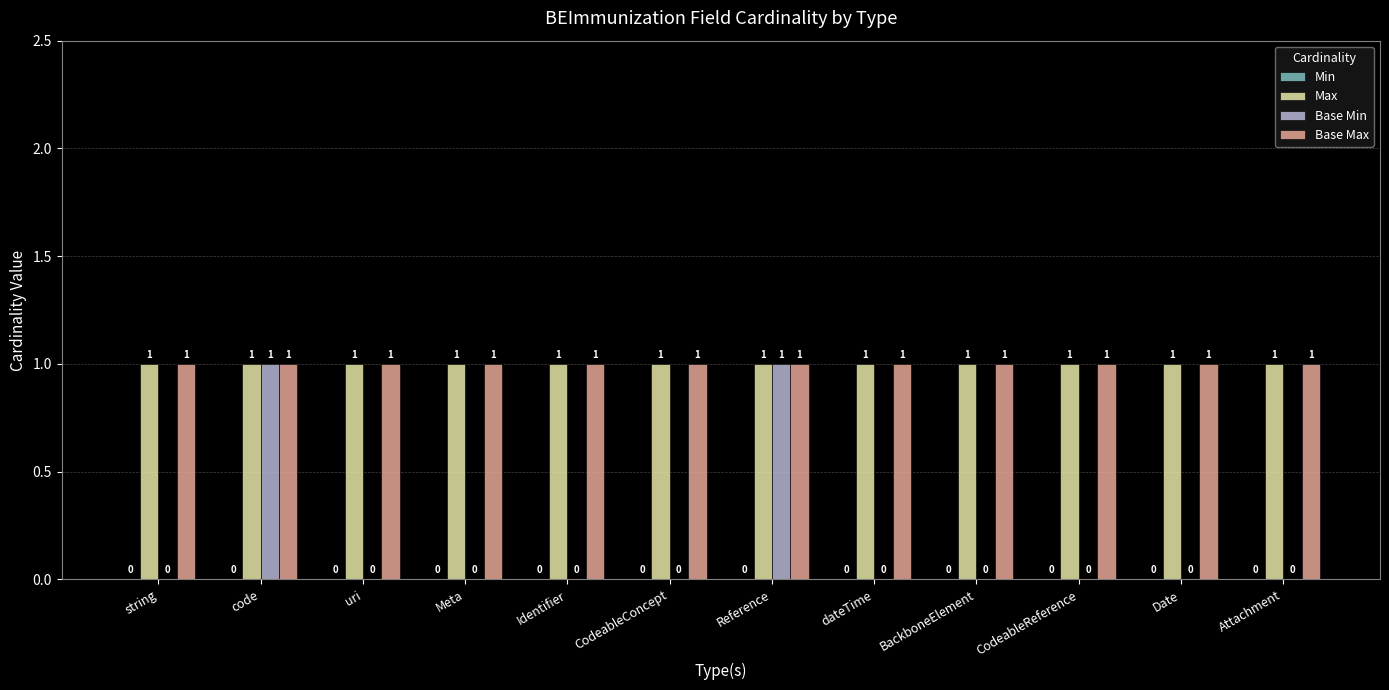

Is the value of Base Min at Date greater than the value of Base Max at code?

No